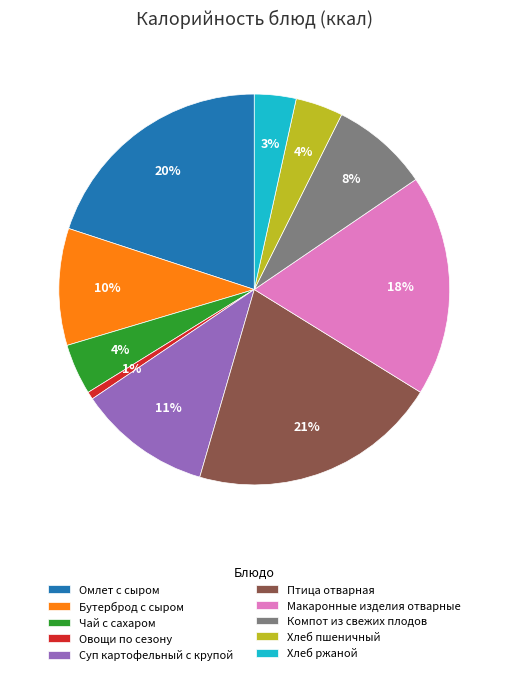

To the nearest percent, what is the average slice percentage?

10%